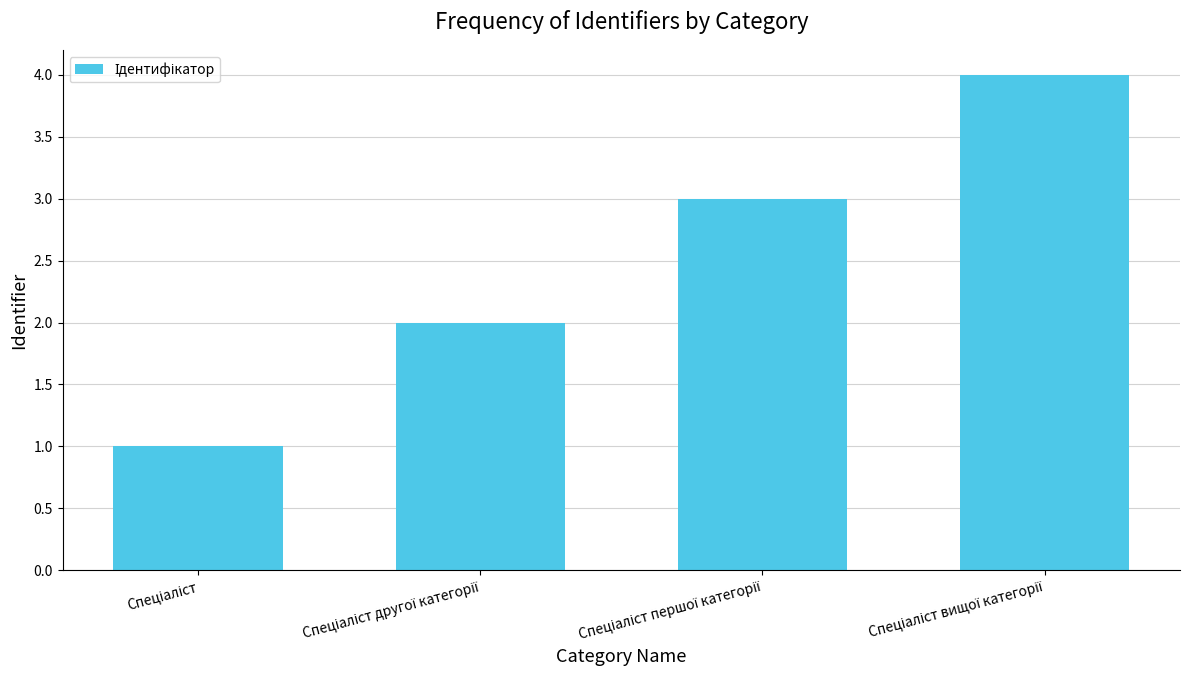

What is the difference between the maximum and minimum values?

3